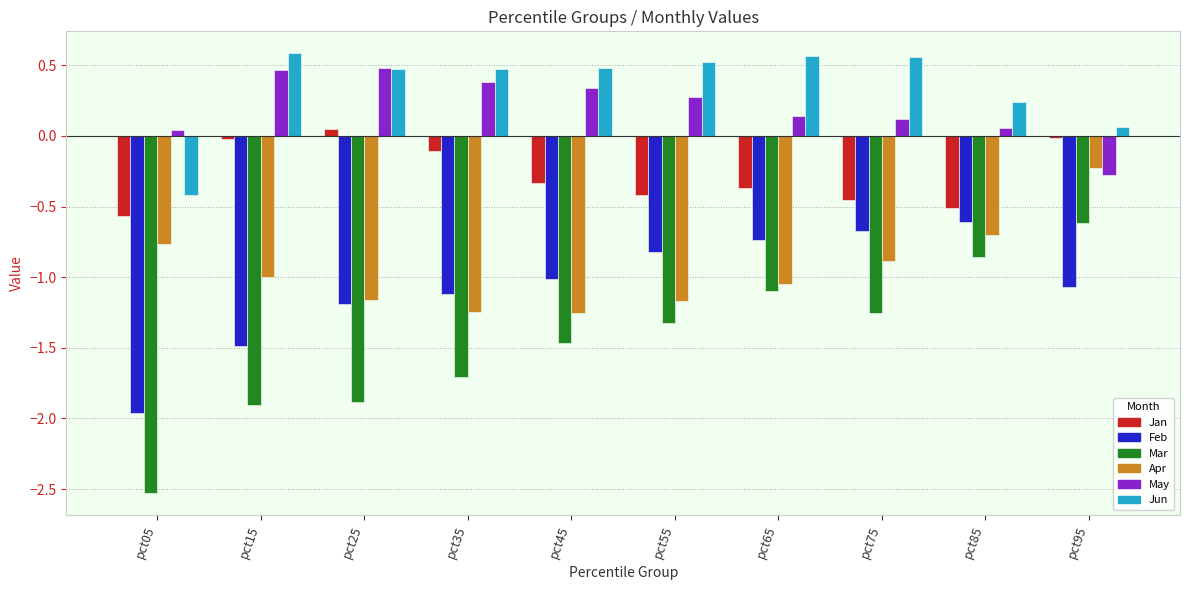

Which series has the largest range (max minus min)?

Mar